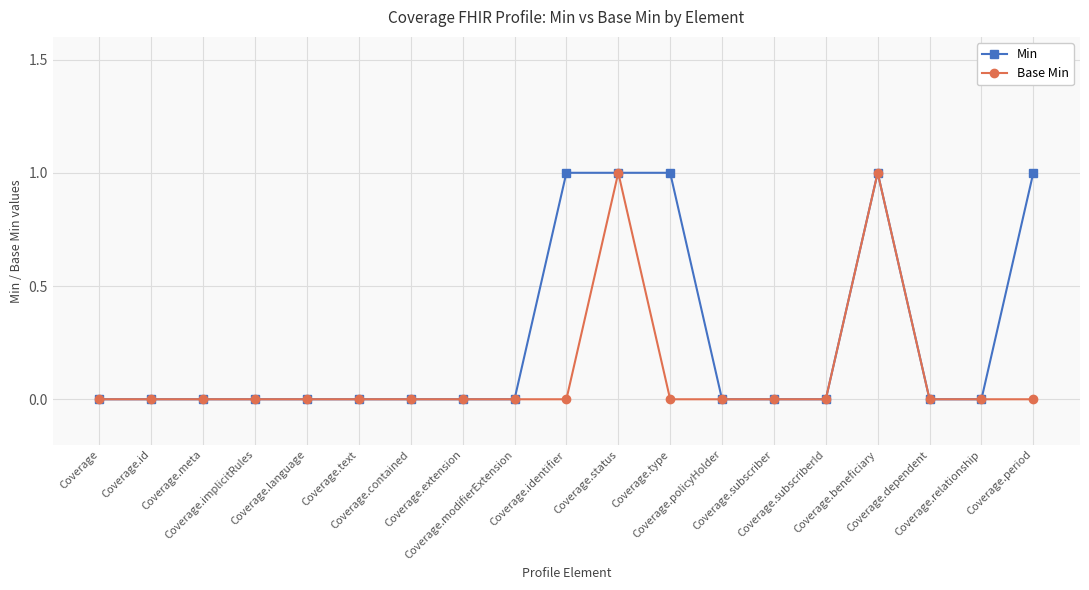

Which series has the largest total across all categories?

Min